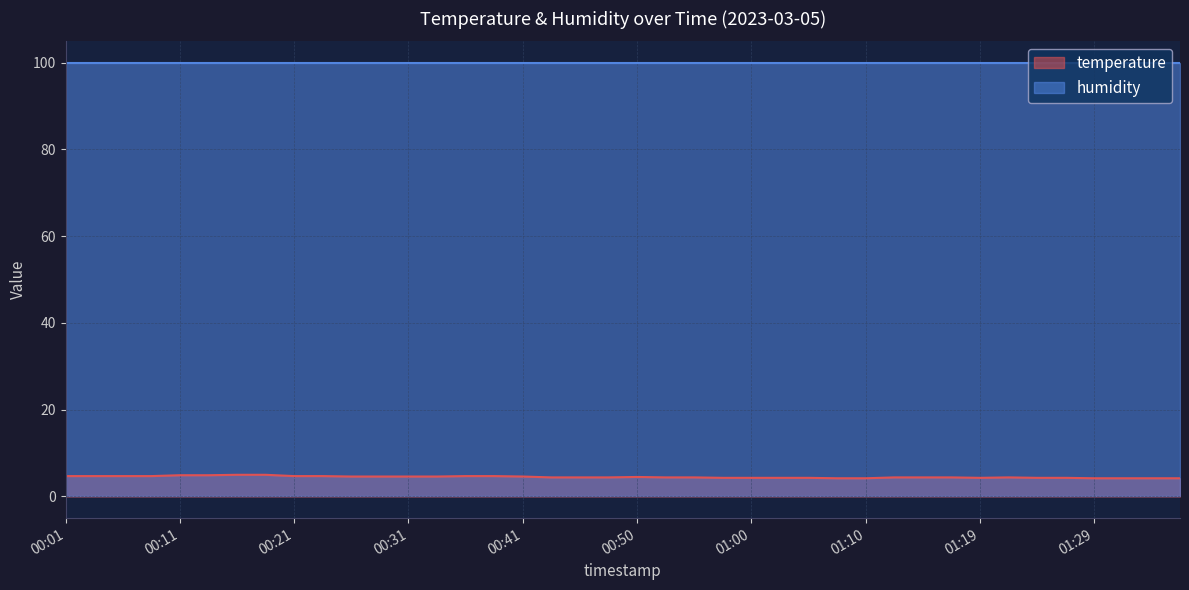

How many series are shown in this chart?

2